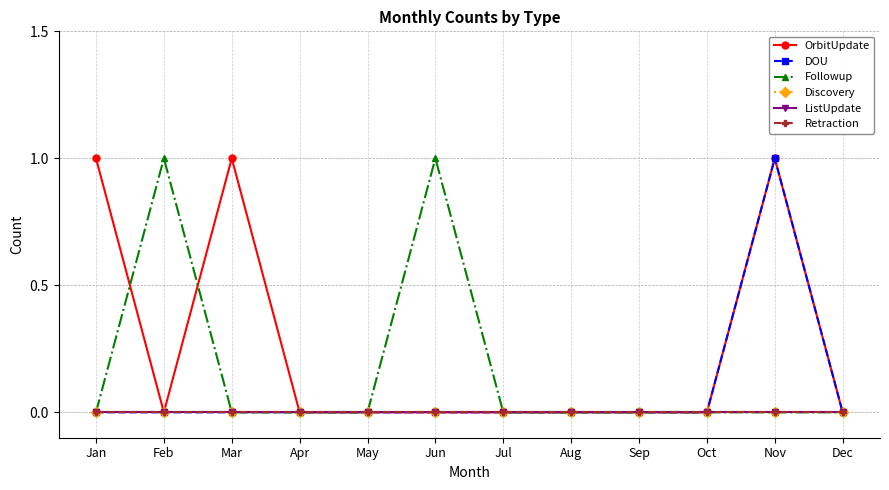

Reading left to right, transcribe all the data shown in this chart.

OrbitUpdate: Jan=1	Feb=0	Mar=1	Apr=0	May=0	Jun=0	Jul=0	Aug=0	Sep=0	Oct=0	Nov=1	Dec=0
DOU: Jan=0	Feb=0	Mar=0	Apr=0	May=0	Jun=0	Jul=0	Aug=0	Sep=0	Oct=0	Nov=1	Dec=0
Followup: Jan=0	Feb=1	Mar=0	Apr=0	May=0	Jun=1	Jul=0	Aug=0	Sep=0	Oct=0	Nov=0	Dec=0
Discovery: Jan=0	Feb=0	Mar=0	Apr=0	May=0	Jun=0	Jul=0	Aug=0	Sep=0	Oct=0	Nov=0	Dec=0
ListUpdate: Jan=0	Feb=0	Mar=0	Apr=0	May=0	Jun=0	Jul=0	Aug=0	Sep=0	Oct=0	Nov=0	Dec=0
Retraction: Jan=0	Feb=0	Mar=0	Apr=0	May=0	Jun=0	Jul=0	Aug=0	Sep=0	Oct=0	Nov=0	Dec=0